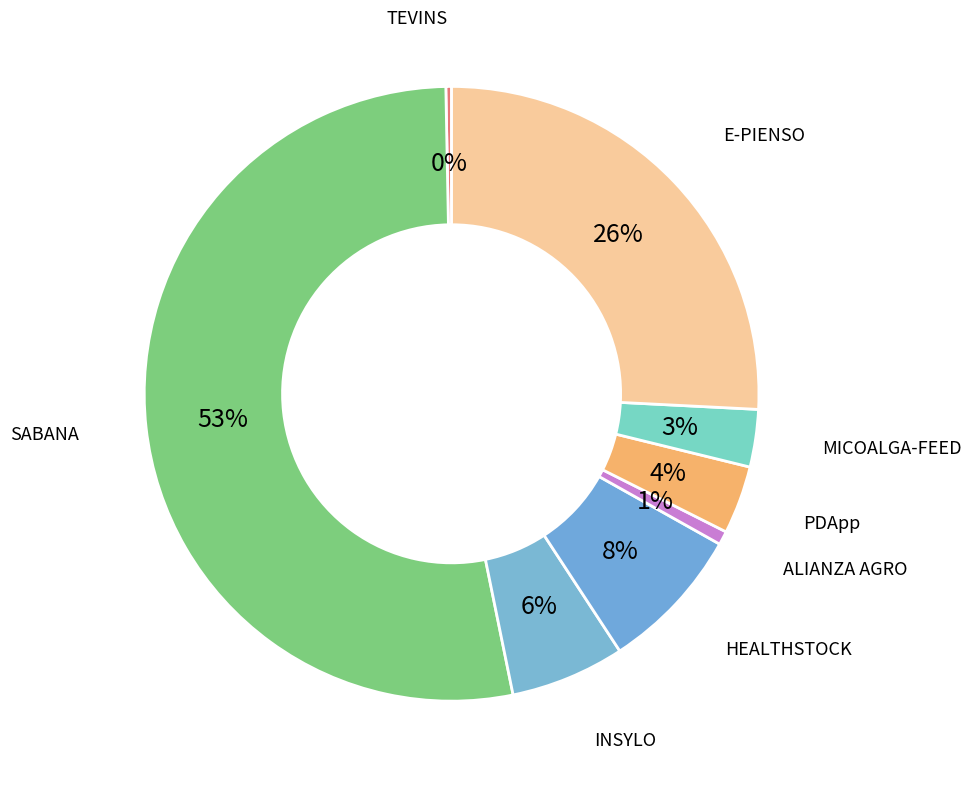

What is the majority slice?

SABANA